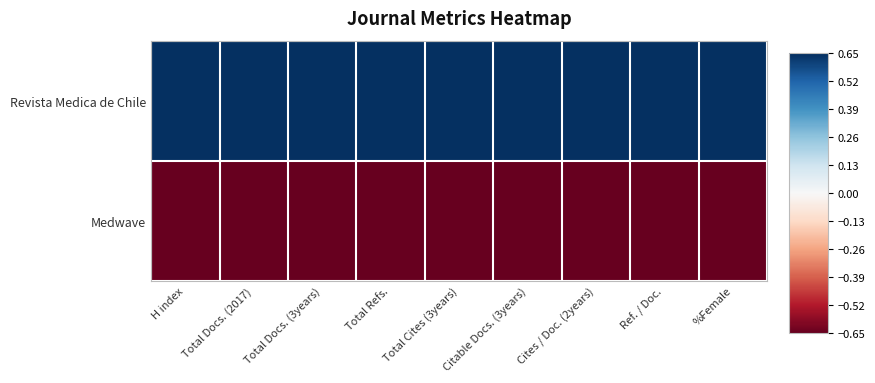

Which series has the largest total across all categories?

Revista Medica de Chile